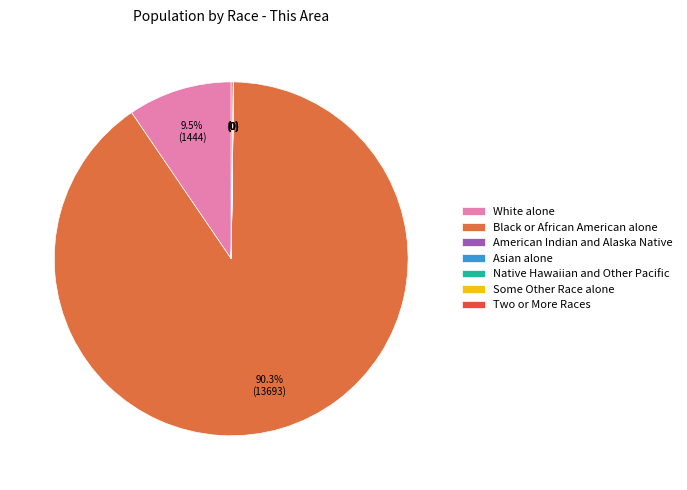

What is the ratio of the value at Black or African American alone to the value at American Indian and Alaska Native?

6846.5